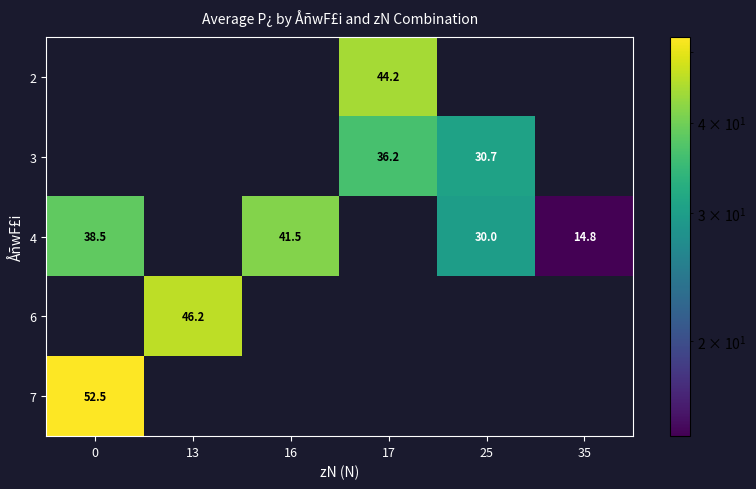

Is it true that 2 equals 57.8 at 17?

False